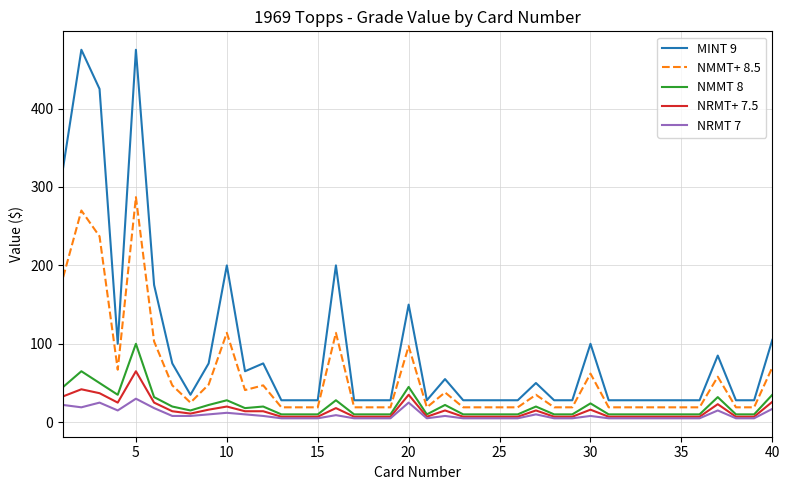

Which series has the largest range (max minus min)?

MINT 9